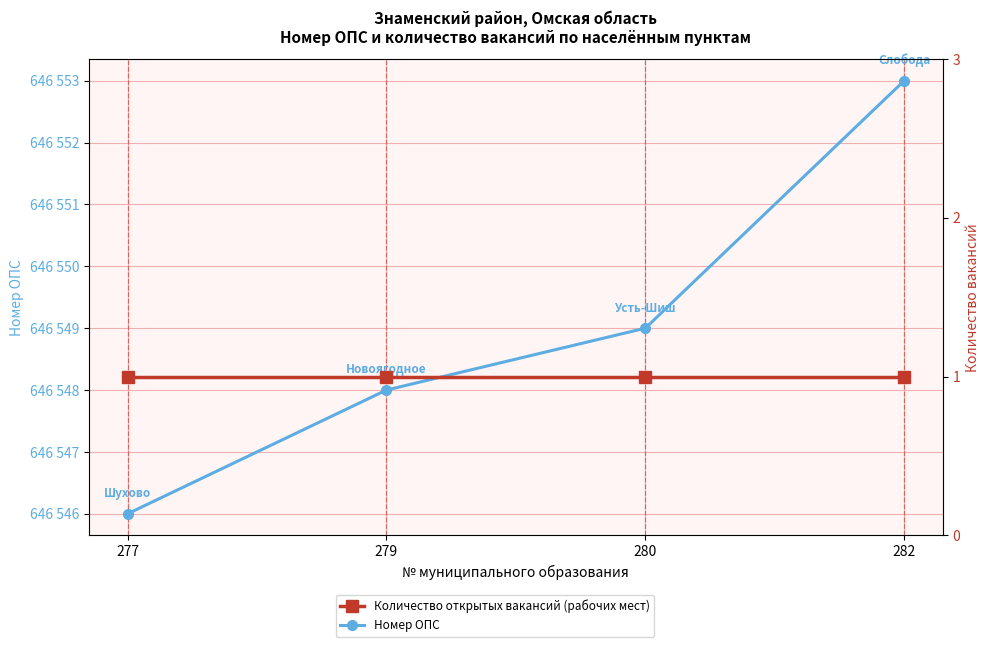

The Количество открытых вакансий (рабочих мест) series shows 1 at 282. True or false?

True